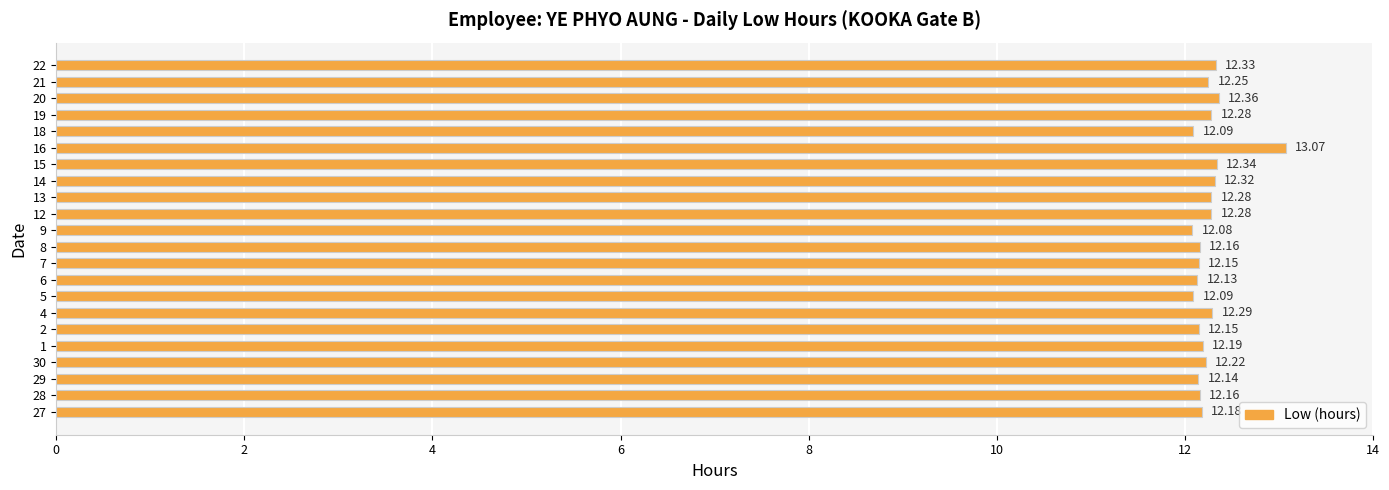

Is it true that the value at 15 is 12.3?

True